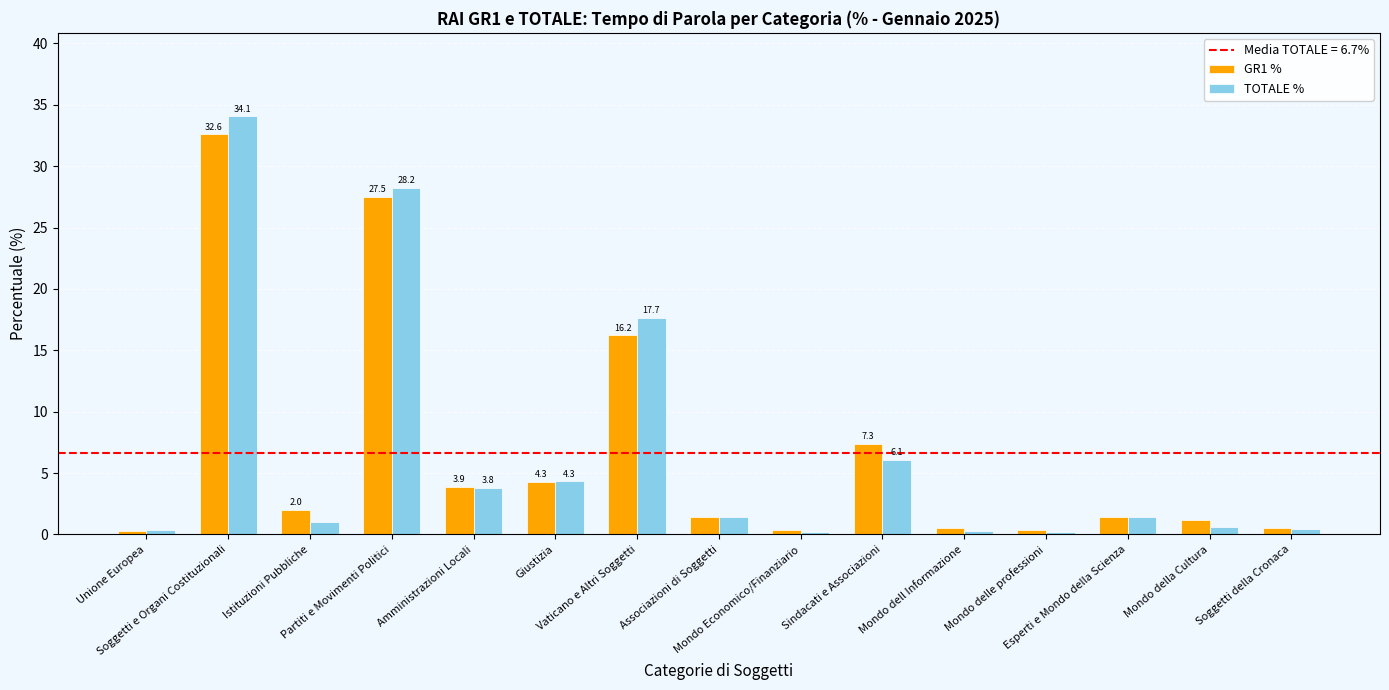

What is the difference between the maximum and minimum values in the TOTALE % series?

33.9